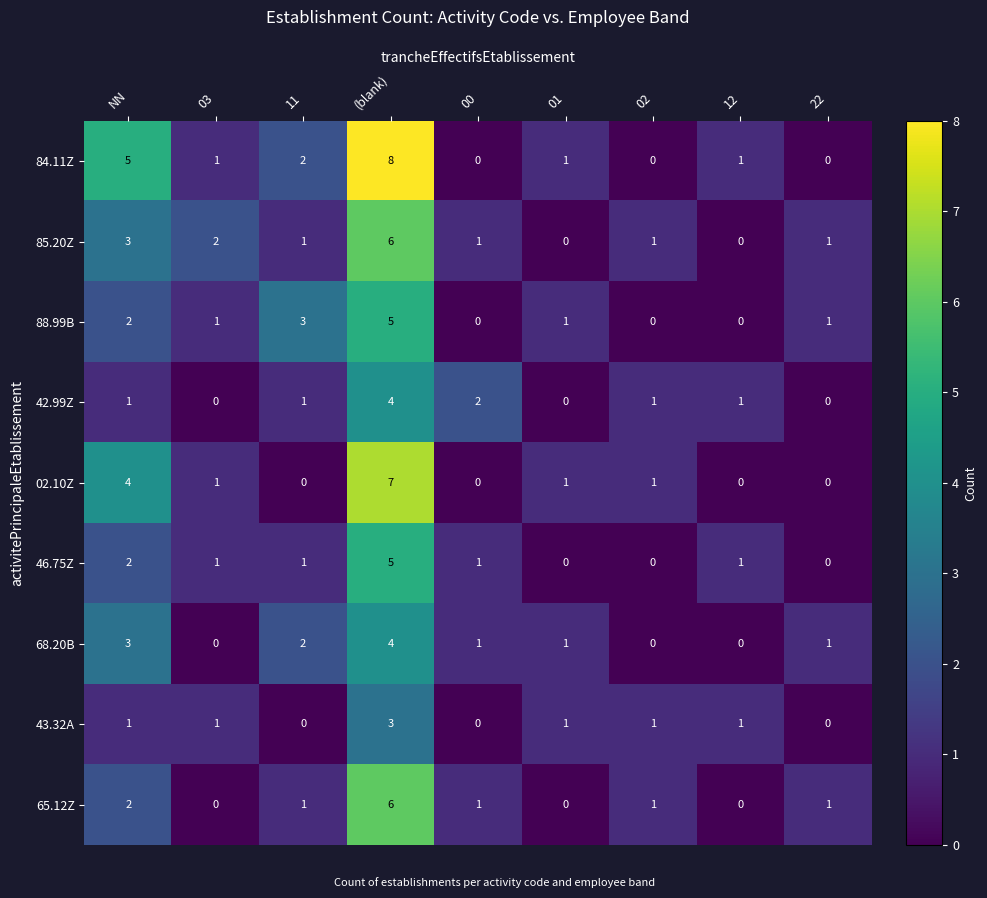

The 43.32A series shows 1 at 22. True or false?

False